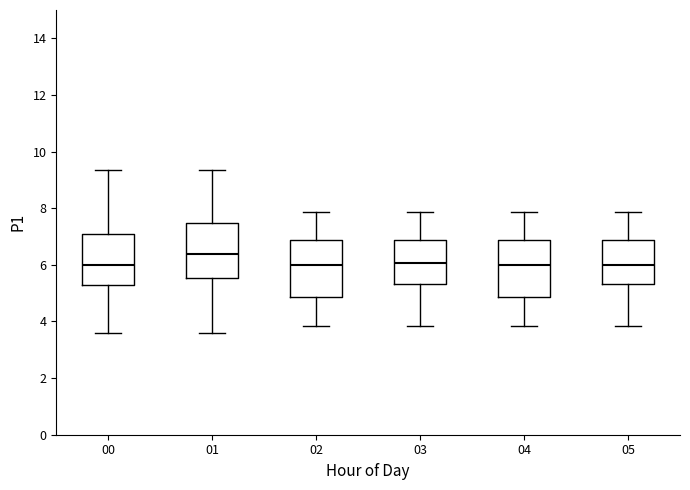

Reading left to right, read every box against the y-axis: the position of its median line, the range the box covers, and the ends of its whiskers. The values are not printed on the chart, so give them approximately, as read against the axis.

00: median 6.0, box 5.2 to 7.0, whiskers 3.6 to 9.4
01: median 6.4, box 5.6 to 7.4, whiskers 3.6 to 9.4
02: median 6.0, box 4.8 to 6.8, whiskers 3.8 to 7.8
03: median 6.0, box 5.4 to 6.8, whiskers 3.8 to 7.8
04: median 6.0, box 4.8 to 6.8, whiskers 3.8 to 7.8
05: median 6.0, box 5.4 to 6.8, whiskers 3.8 to 7.8